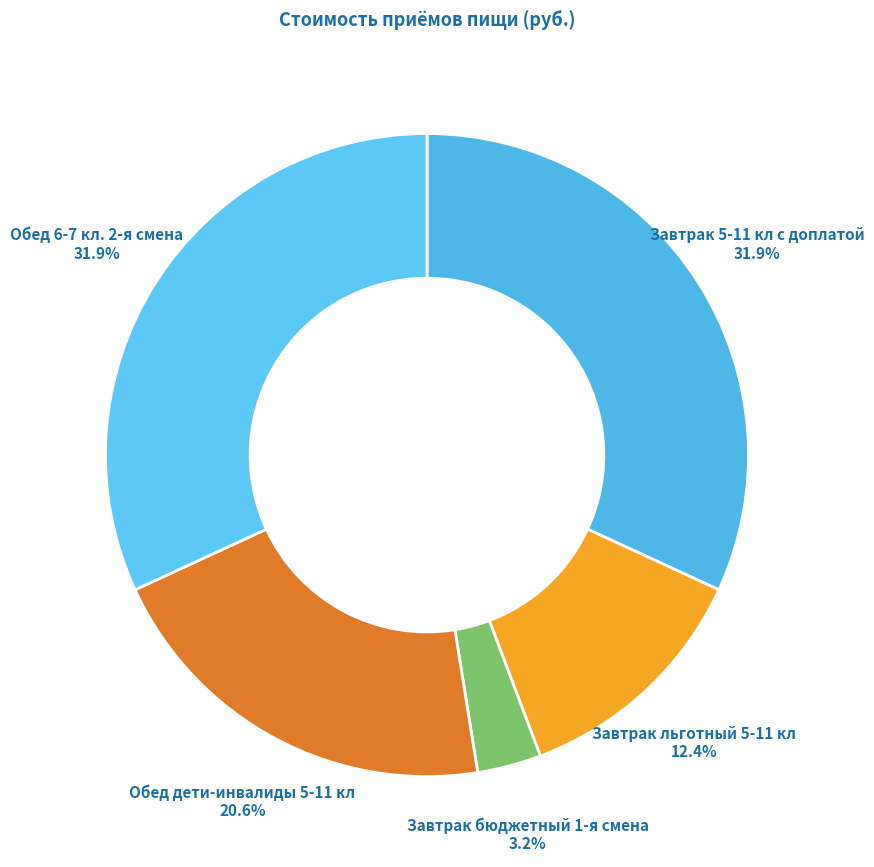

Which has a higher value, Завтрак льготный 5-11 кл or Завтрак 5-11 кл с доплатой?

Завтрак 5-11 кл с доплатой